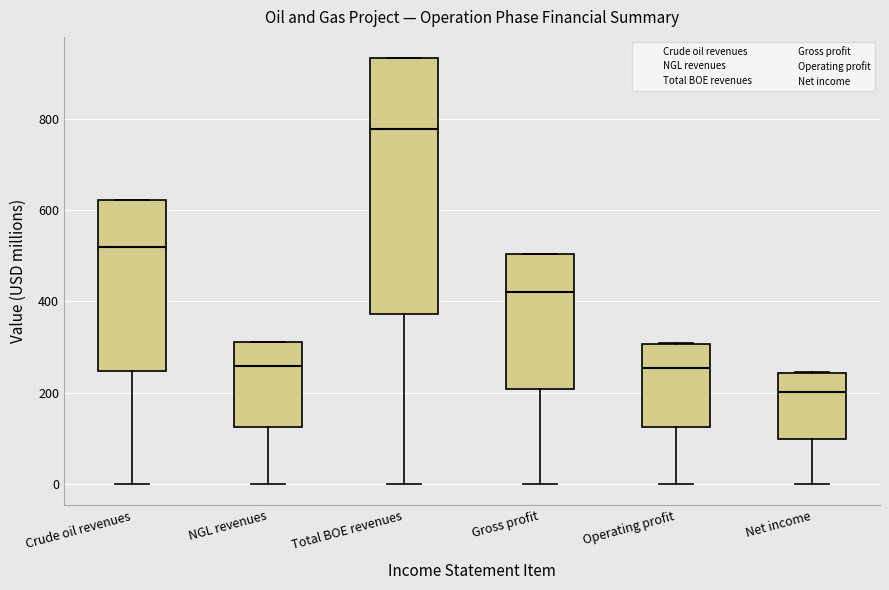

Reading left to right, read every box against the y-axis: the position of its median line, the range the box covers, and the ends of its whiskers. The values are not printed on the chart, so give them approximately, as read against the axis.

Crude oil revenues: median 520, box 240 to 620, whiskers 0 to 620
NGL revenues: median 260, box 120 to 320, whiskers 0 to 320
Total BOE revenues: median 780, box 380 to 940, whiskers 0 to 940
Gross profit: median 420, box 200 to 500, whiskers 0 to 500
Operating profit: median 260, box 120 to 300, whiskers 0 to 300
Net income: median 200, box 100 to 240, whiskers 0 to 240